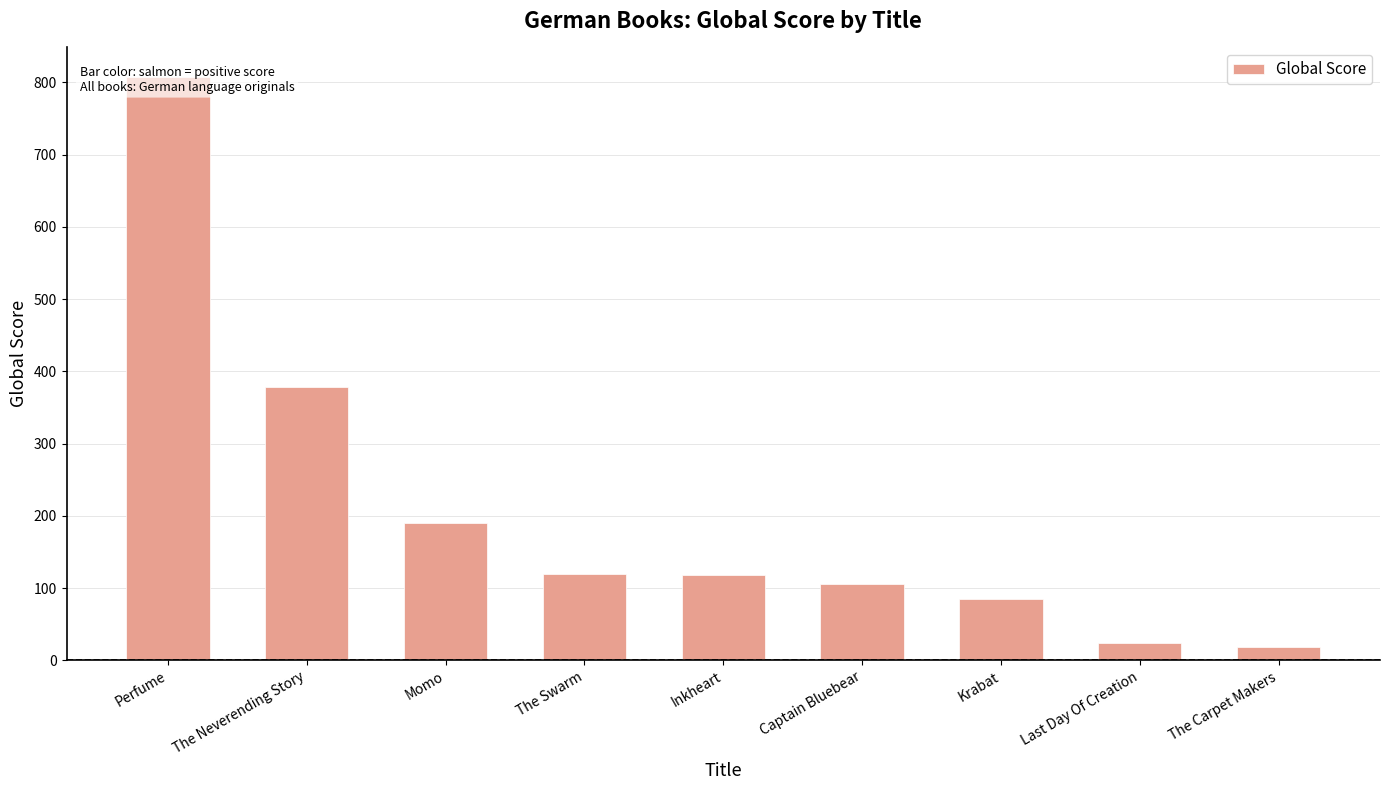

The chart shows a value of 31 at Krabat. True or false?

False